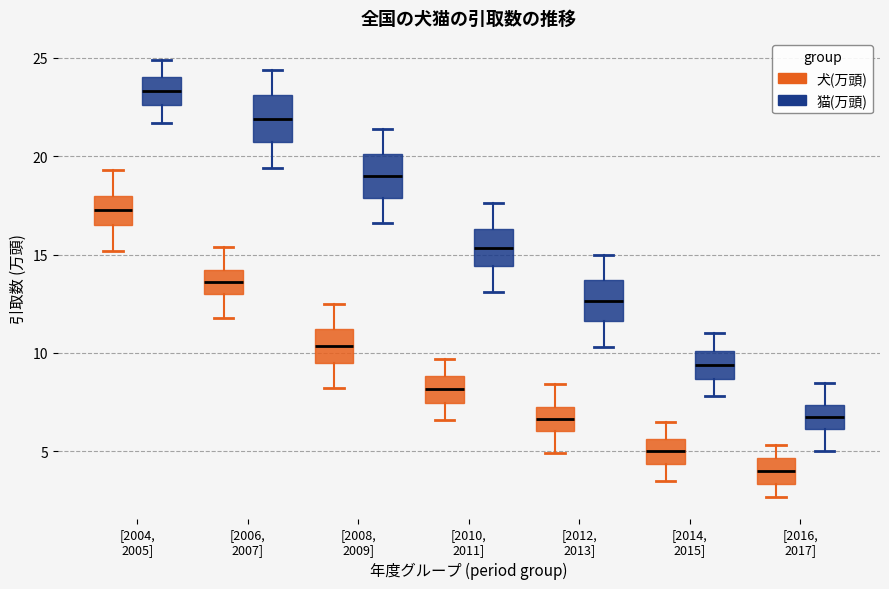

Reading left to right, transcribe this box plot: for each box, give where its median line is, the range the box spans, and where its two whiskers end, as read against the y-axis. The values are not printed on the chart, so give them approximately, as read against the axis.

[2004, 2005] (犬(万頭)): median 17.5, box 16.5 to 18.0, whiskers 15.0 to 19.5
[2004, 2005] (猫(万頭)): median 23.5, box 22.5 to 24.0, whiskers 21.5 to 25.0
[2006, 2007] (犬(万頭)): median 13.5, box 13.0 to 14.0, whiskers 12.0 to 15.5
[2006, 2007] (猫(万頭)): median 22.0, box 20.5 to 23.0, whiskers 19.5 to 24.5
[2008, 2009] (犬(万頭)): median 10.5, box 9.5 to 11.0, whiskers 8.0 to 12.5
[2008, 2009] (猫(万頭)): median 19.0, box 18.0 to 20.0, whiskers 16.5 to 21.5
[2010, 2011] (犬(万頭)): median 8.0, box 7.5 to 9.0, whiskers 6.5 to 9.5
[2010, 2011] (猫(万頭)): median 15.5, box 14.5 to 16.5, whiskers 13.0 to 17.5
[2012, 2013] (犬(万頭)): median 6.5, box 6.0 to 7.5, whiskers 5.0 to 8.5
[2012, 2013] (猫(万頭)): median 12.5, box 11.5 to 13.5, whiskers 10.5 to 15.0
[2014, 2015] (犬(万頭)): median 5.0, box 4.5 to 5.5, whiskers 3.5 to 6.5
[2014, 2015] (猫(万頭)): median 9.5, box 8.5 to 10.0, whiskers 8.0 to 11.0
[2016, 2017] (犬(万頭)): median 4.0, box 3.5 to 4.5, whiskers 2.5 to 5.5
[2016, 2017] (猫(万頭)): median 7.0, box 6.0 to 7.5, whiskers 5.0 to 8.5